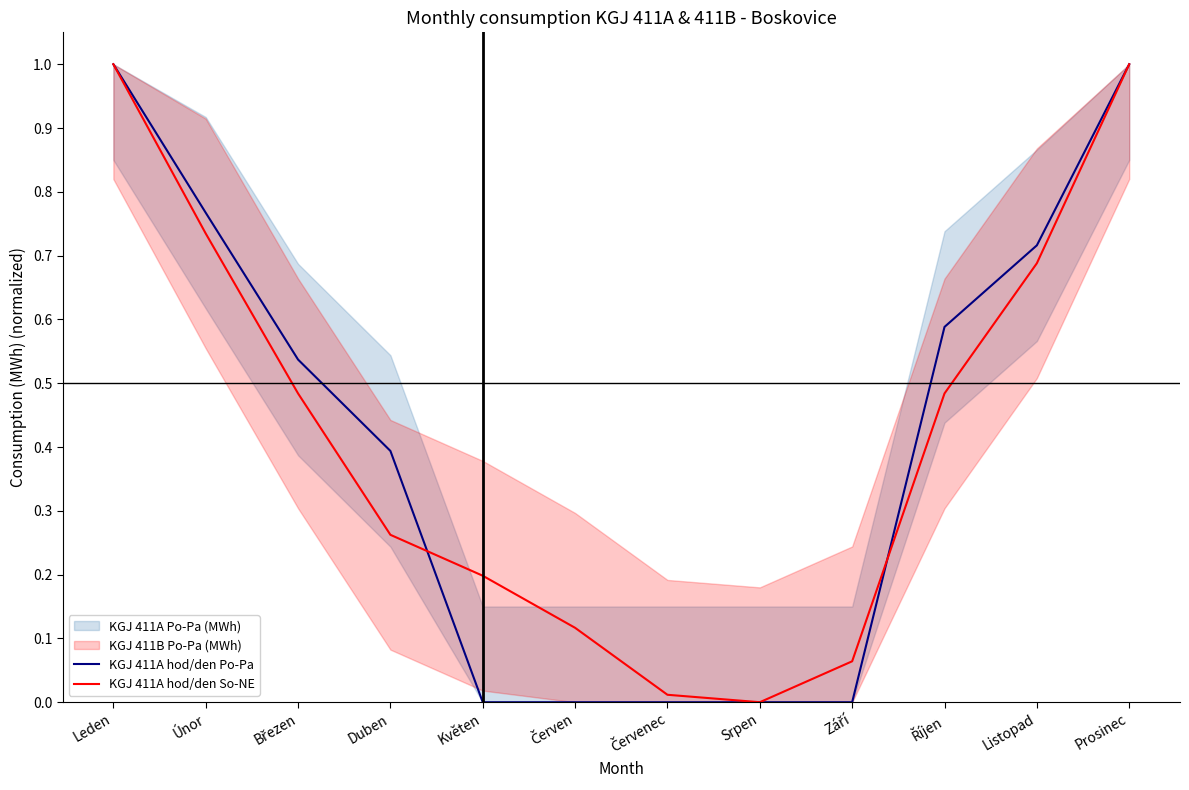

Reading left to right, what are all the values shown in this chart?

KGJ 411A hod/den Po-Pa: 1.0	0.8	0.5	0.4	0.0	0.0	0.0	0.0	0.0	0.6	0.7	1.0
KGJ 411A hod/den So-NE: 1.0	0.7	0.5	0.3	0.2	0.1	0.0	0.0	0.1	0.5	0.7	1.0